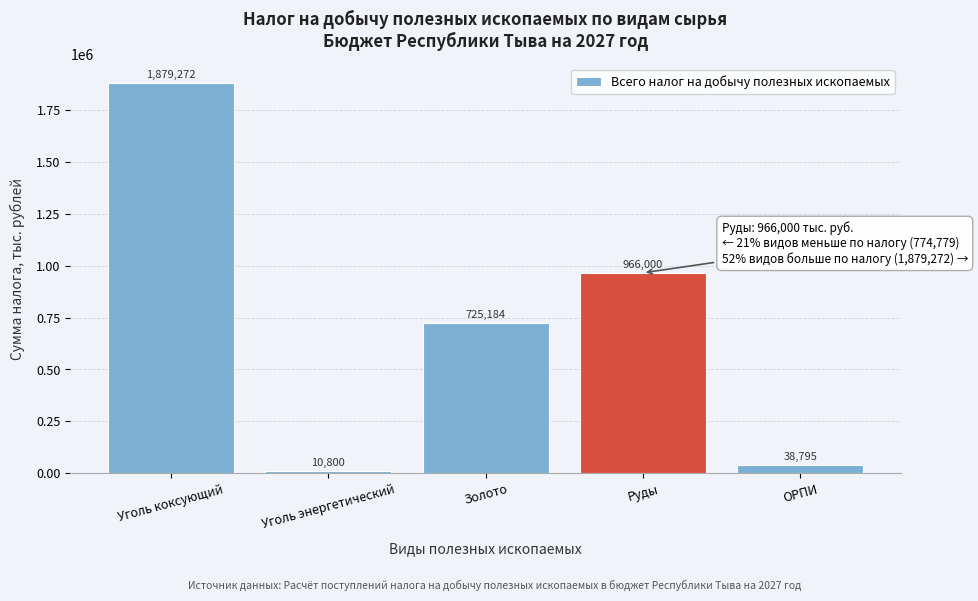

Reading left to right, list all the values displayed in this chart.

Уголь коксующий=1879272	Уголь энергетический=10800	Золото=725184	Руды=966000	ОРПИ=38795